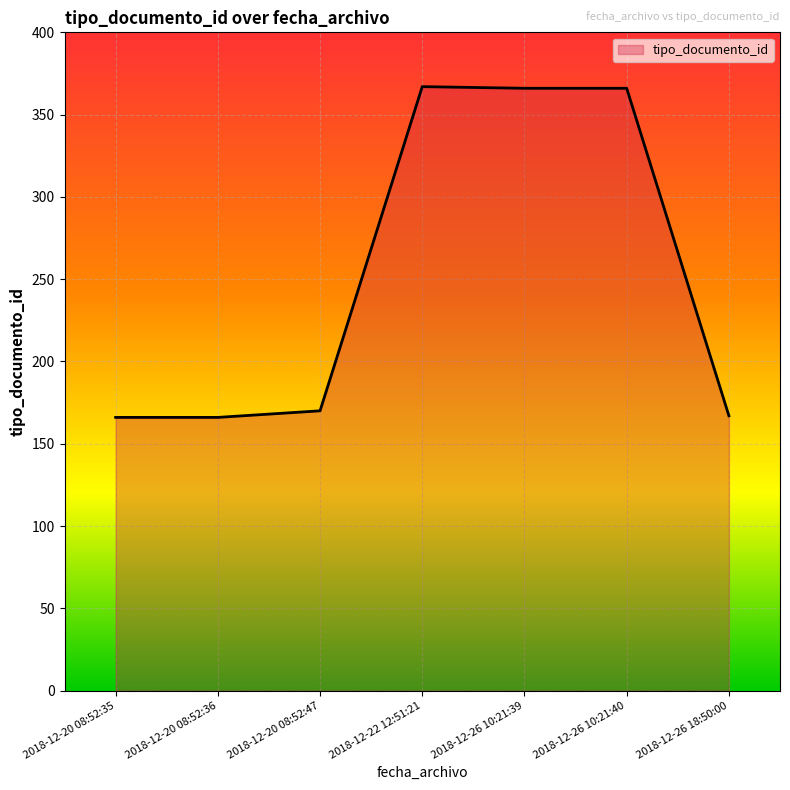

Approximately how many times larger is the value at 2018-12-20 08:52:35 compared to 2018-12-26 10:21:40?

0.5